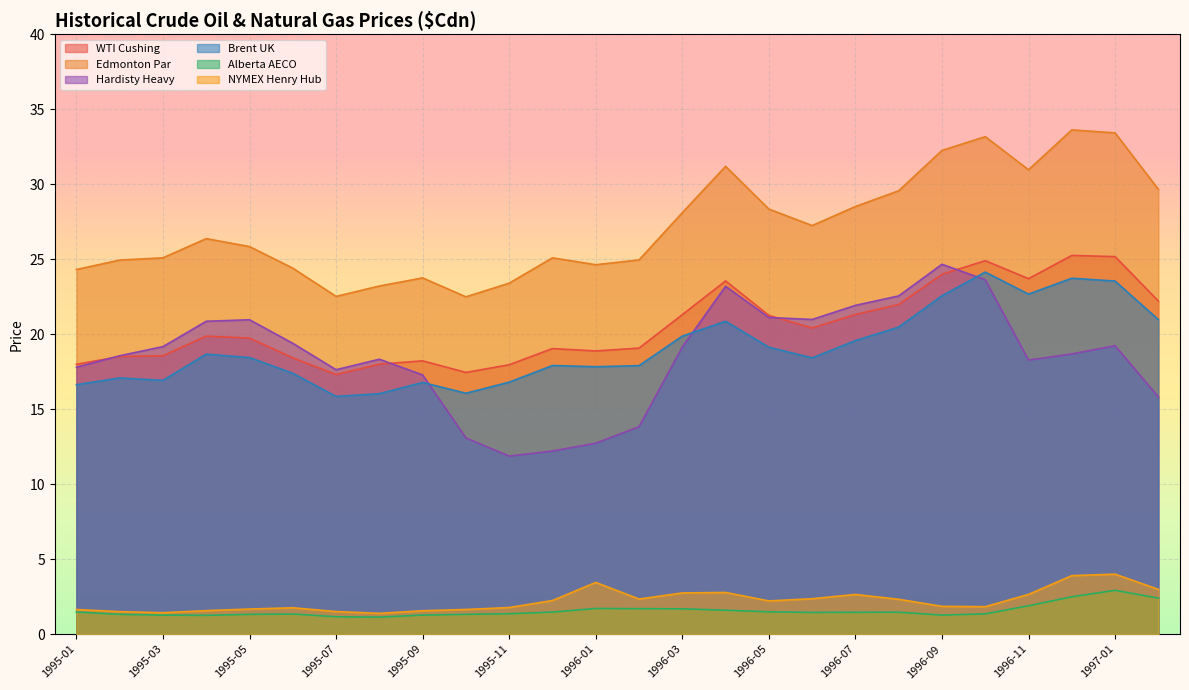

What is the difference between the maximum and minimum values in the Hardisty Heavy series?

12.8